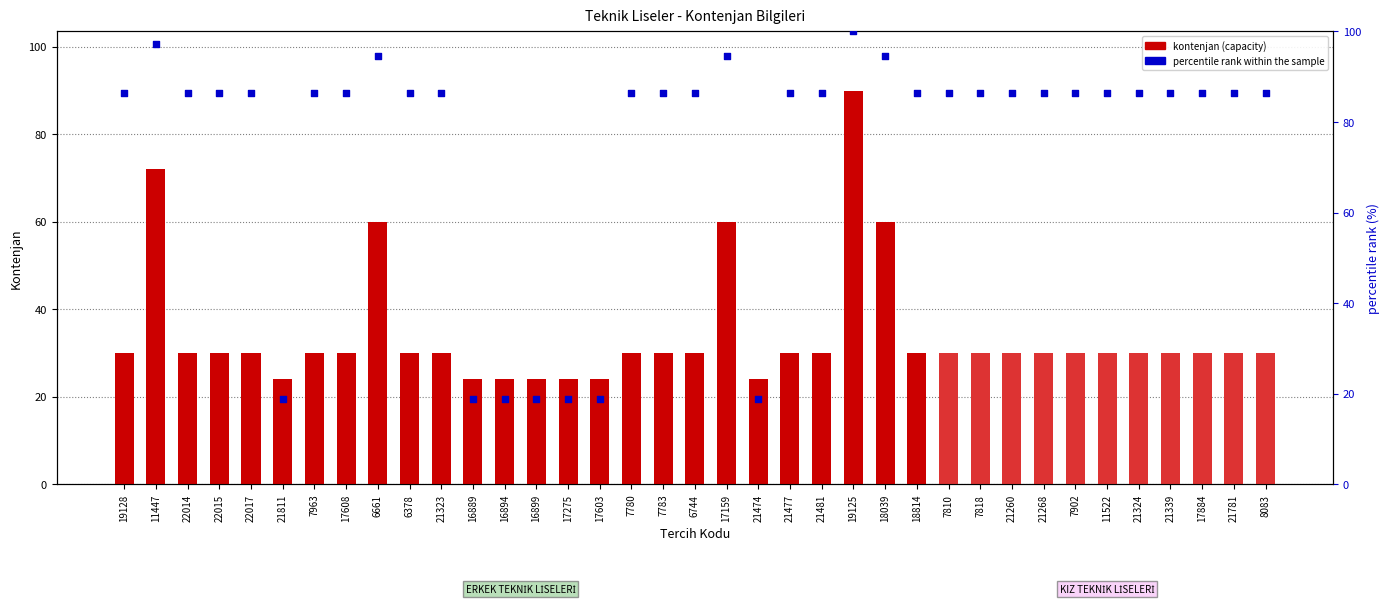

Which has a higher value, 6744 or 17159?

17159